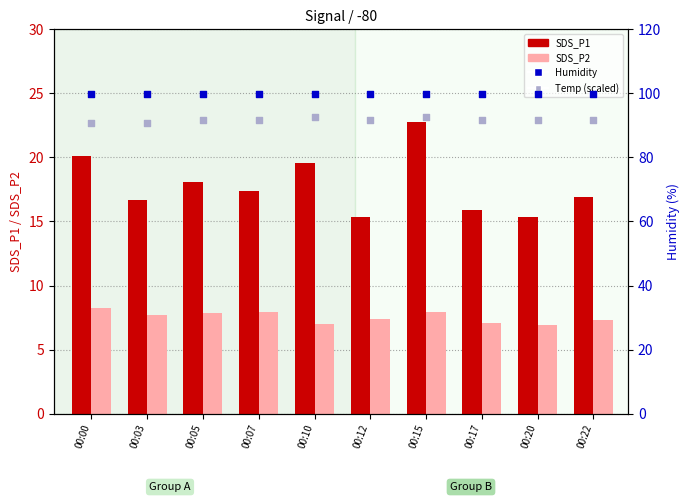

Which series has the largest Y range (max minus min)?

SDS_P1